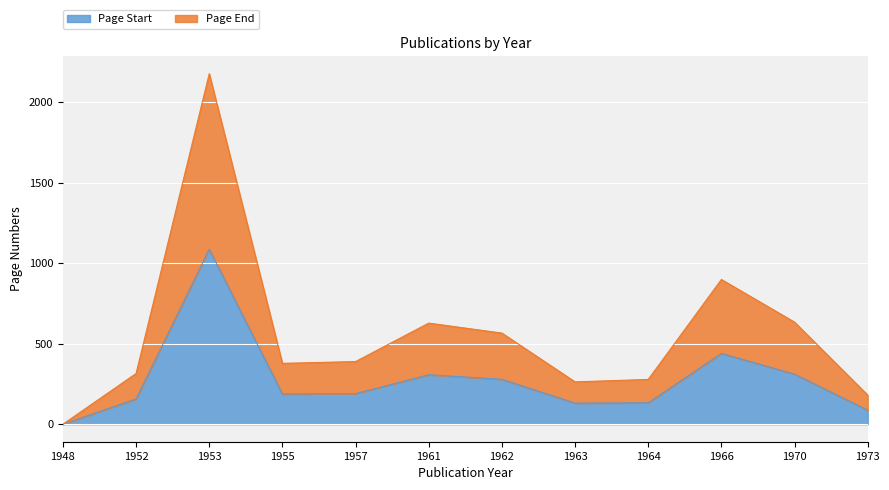

How many lines are shown in the chart?

2